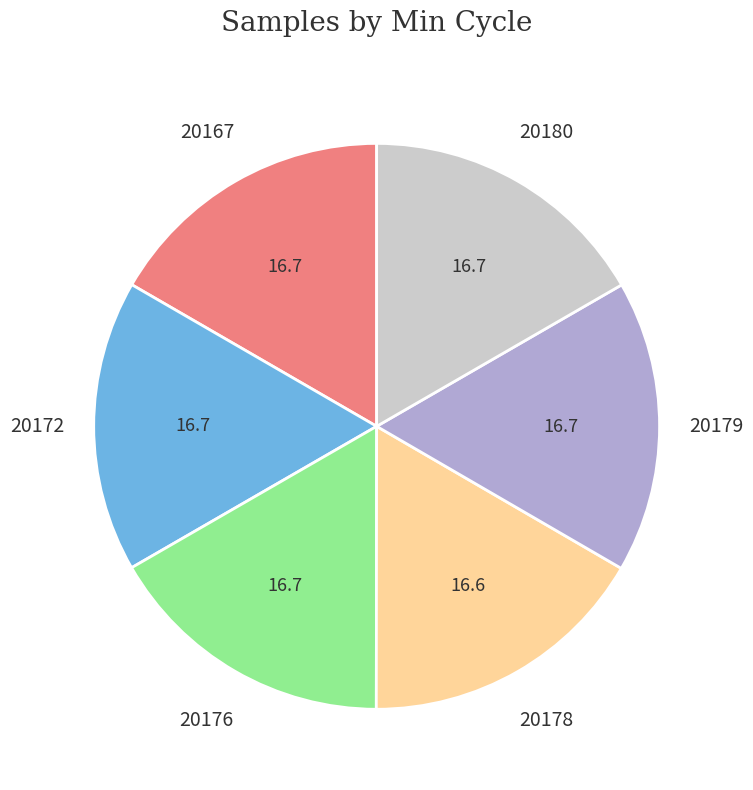

Do 20172 and 20178 together represent more than half of the pie?

No